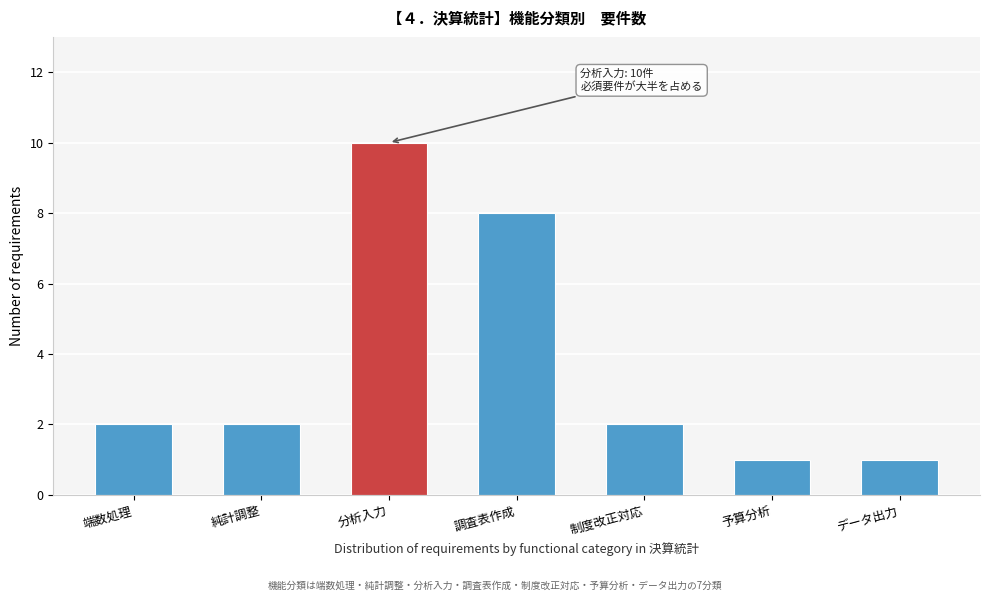

Reading left to right, list all the values displayed in this chart.

端数処理=2	純計調整=2	分析入力=10	調査表作成=8	制度改正対応=2	予算分析=1	データ出力=1